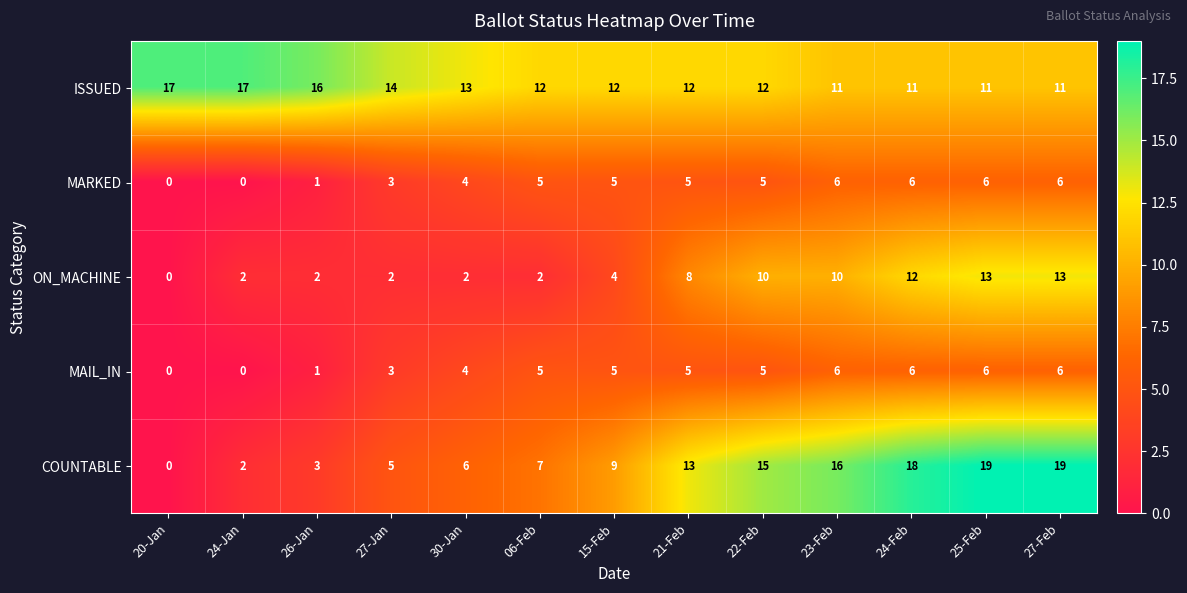

The COUNTABLE series shows 18 at 24-Feb. True or false?

True